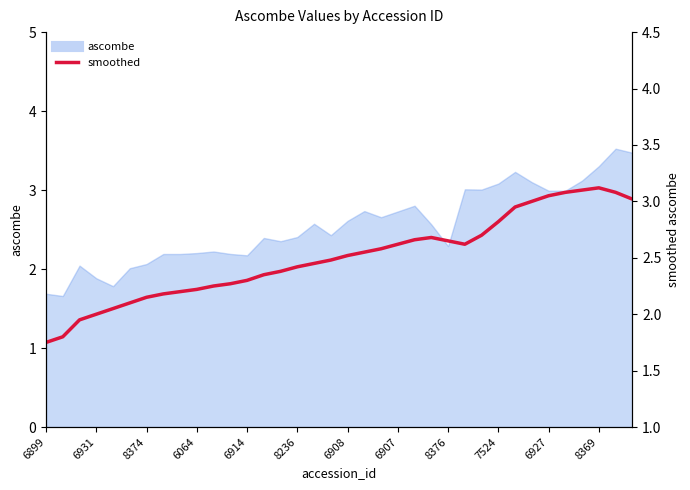

Reading right to left, extract all data points from this chart.

3.0	3.1	3.1	3.1	3.1	3.0	3.0	3.0	2.8	2.7	2.6	2.6	2.7	2.7	2.6	2.6	2.5	2.5	2.5	2.5	2.4	2.4	2.4	2.3	2.3	2.2	2.2	2.2	2.2	2.1	2.1	2.0	2.0	1.9	1.8	1.8